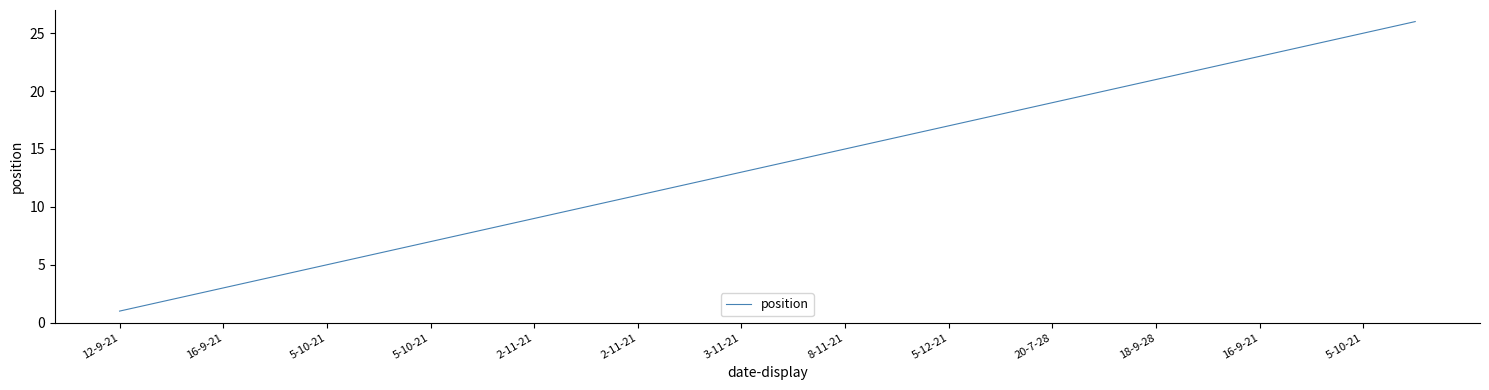

What is the sum of all values?

351